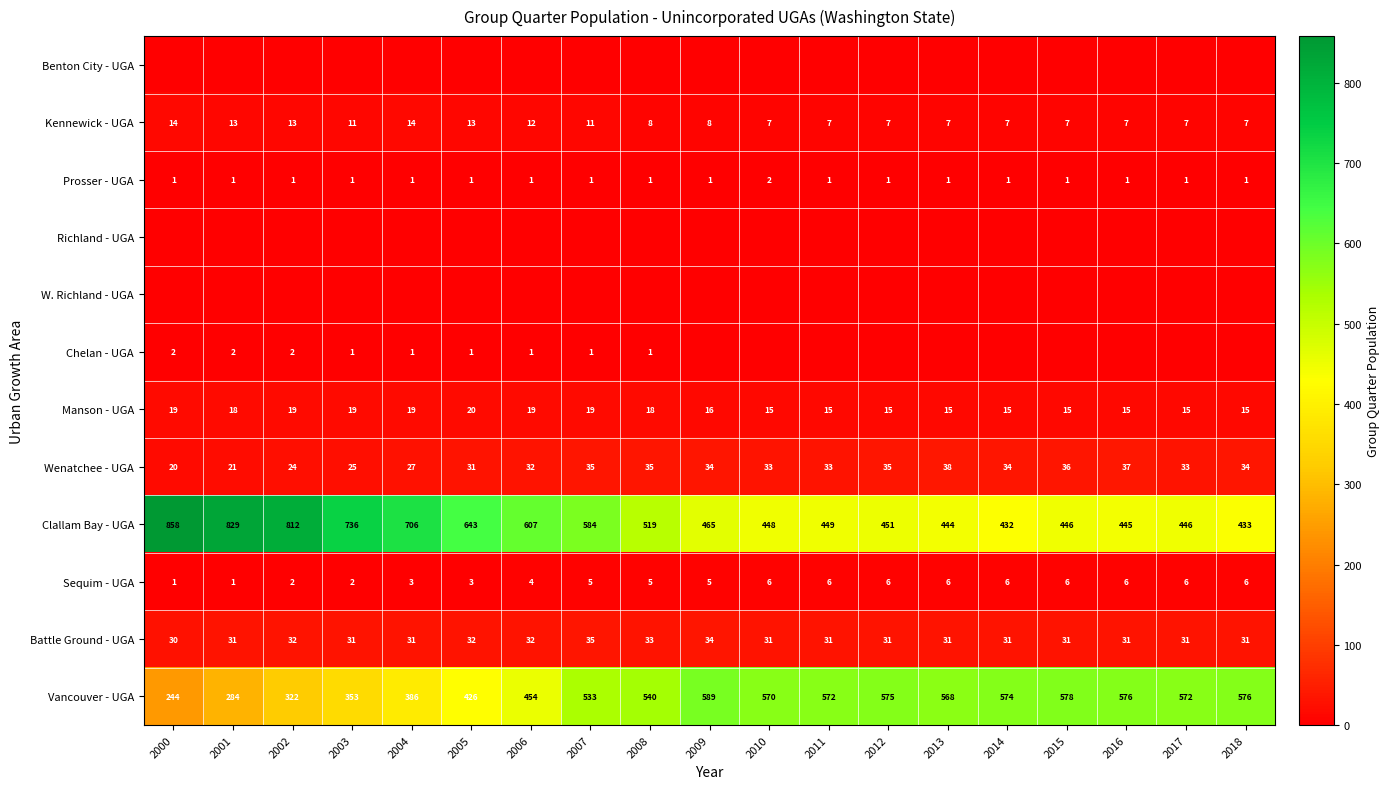

Count the Kennewick - UGA values in the range 7 to 13.

17